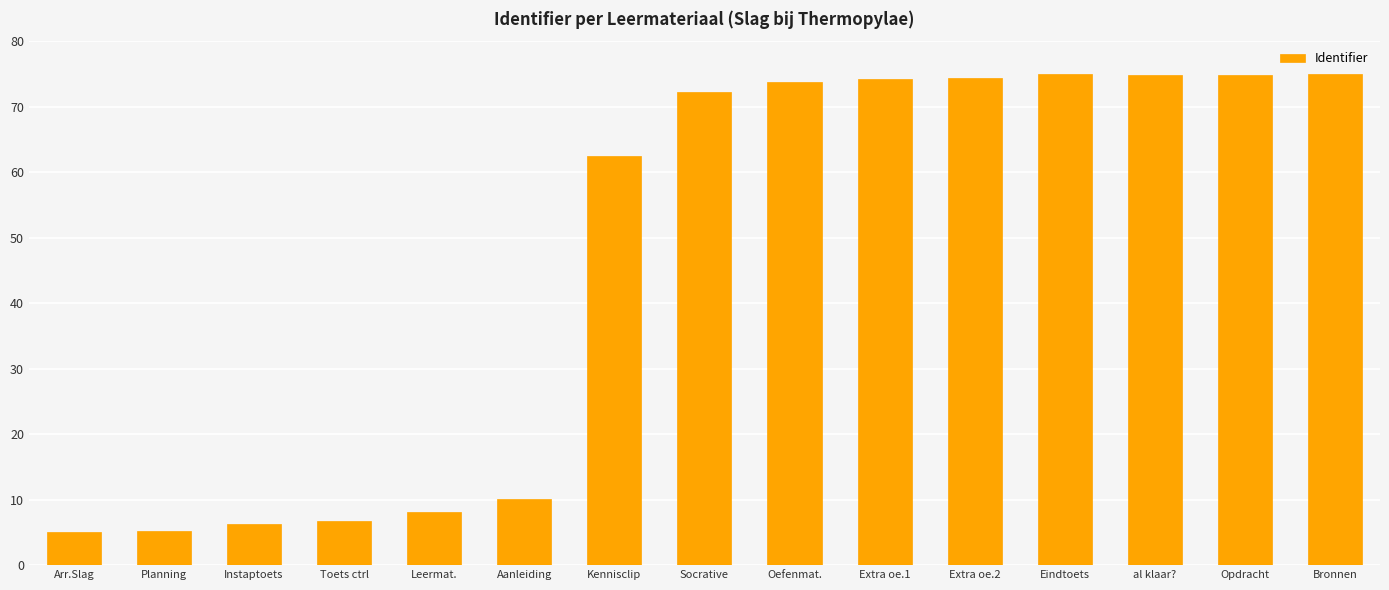

Are the bars grouped side by side (vs. stacked)?

No